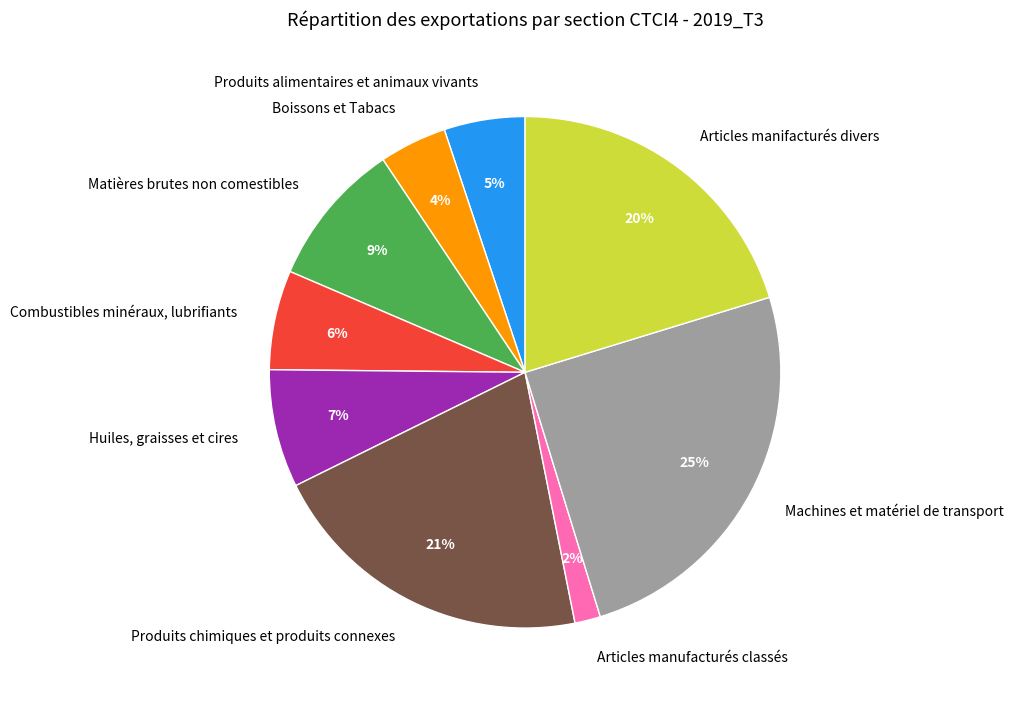

How many slices are in this pie chart?

9